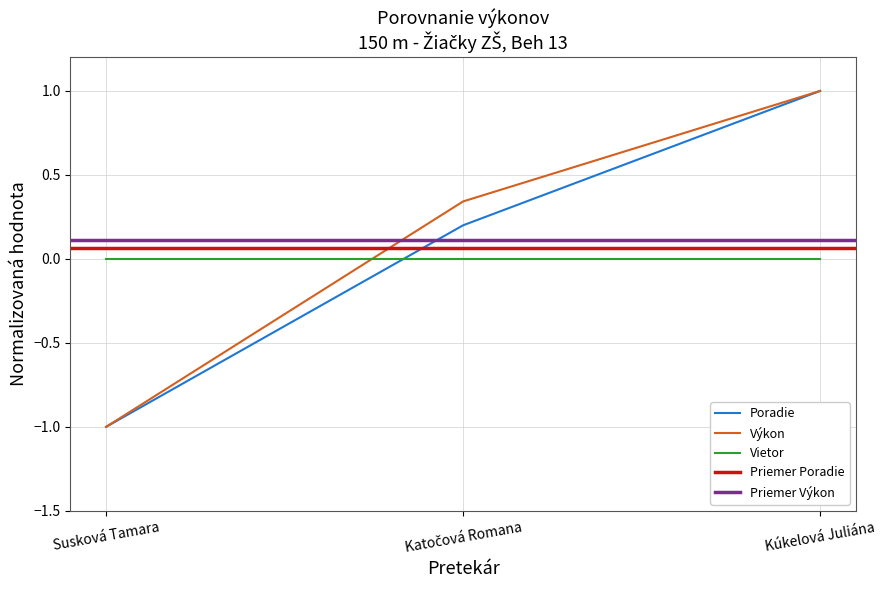

At which category is the sum across all series the highest?

Kúkelová Juliána